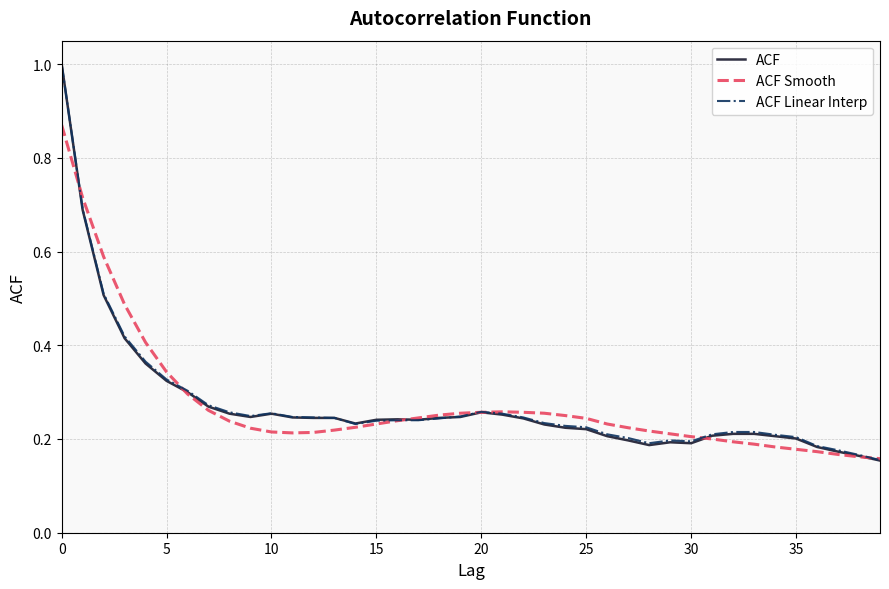

What are all the series names shown in the legend?

ACF, ACF Smooth, ACF Linear Interp